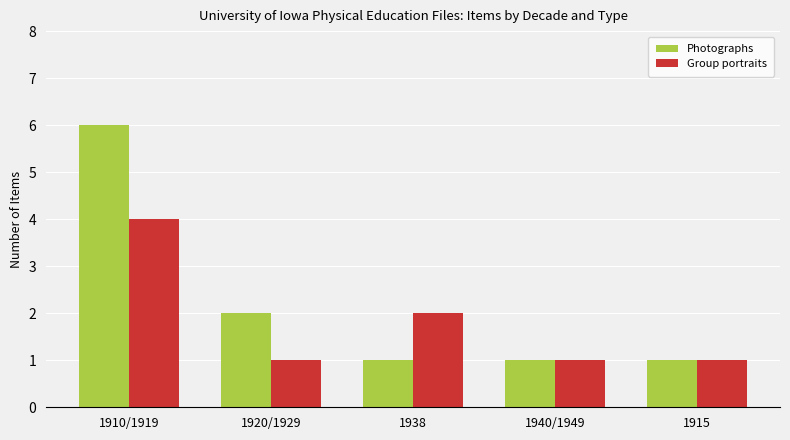

Rank the series by their average value, from lowest to highest.

Group portraits, Photographs